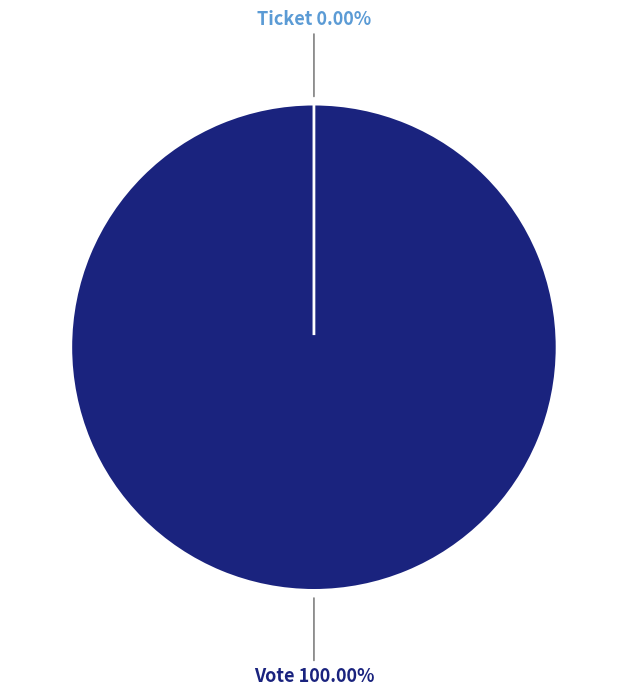

Between Ticket and Vote, which is larger?

Vote